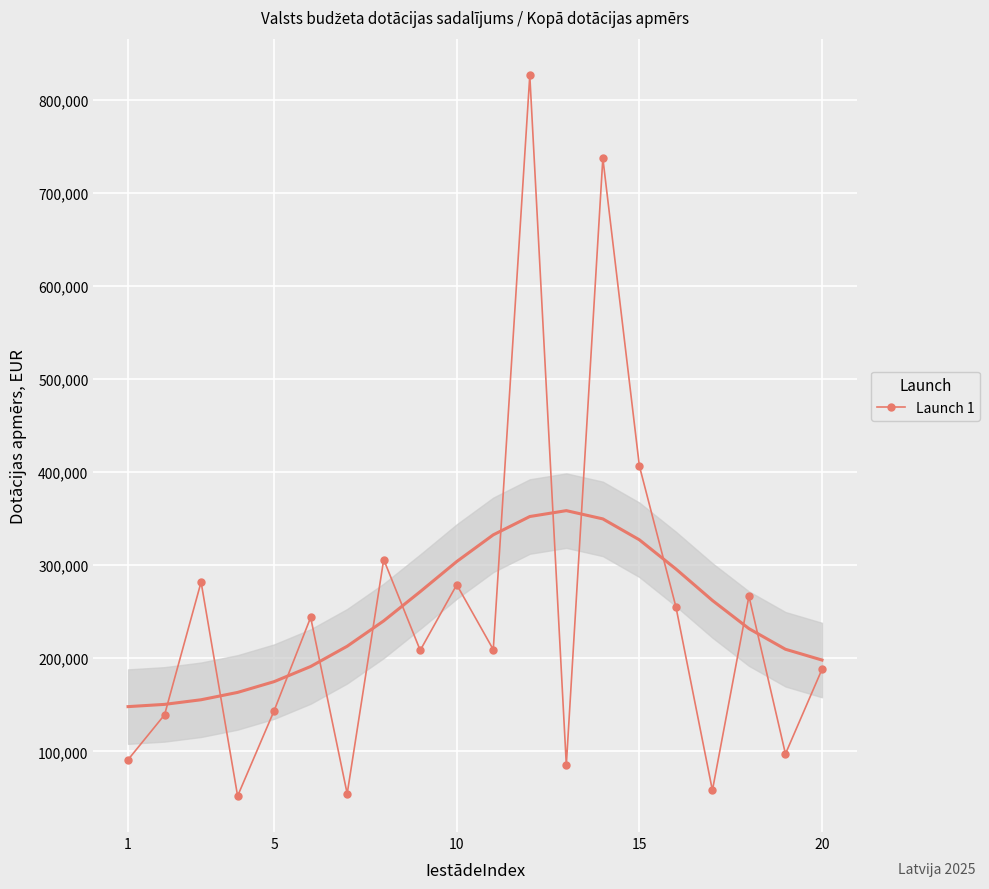

What is the highest value of the Launch 1 series?

825981